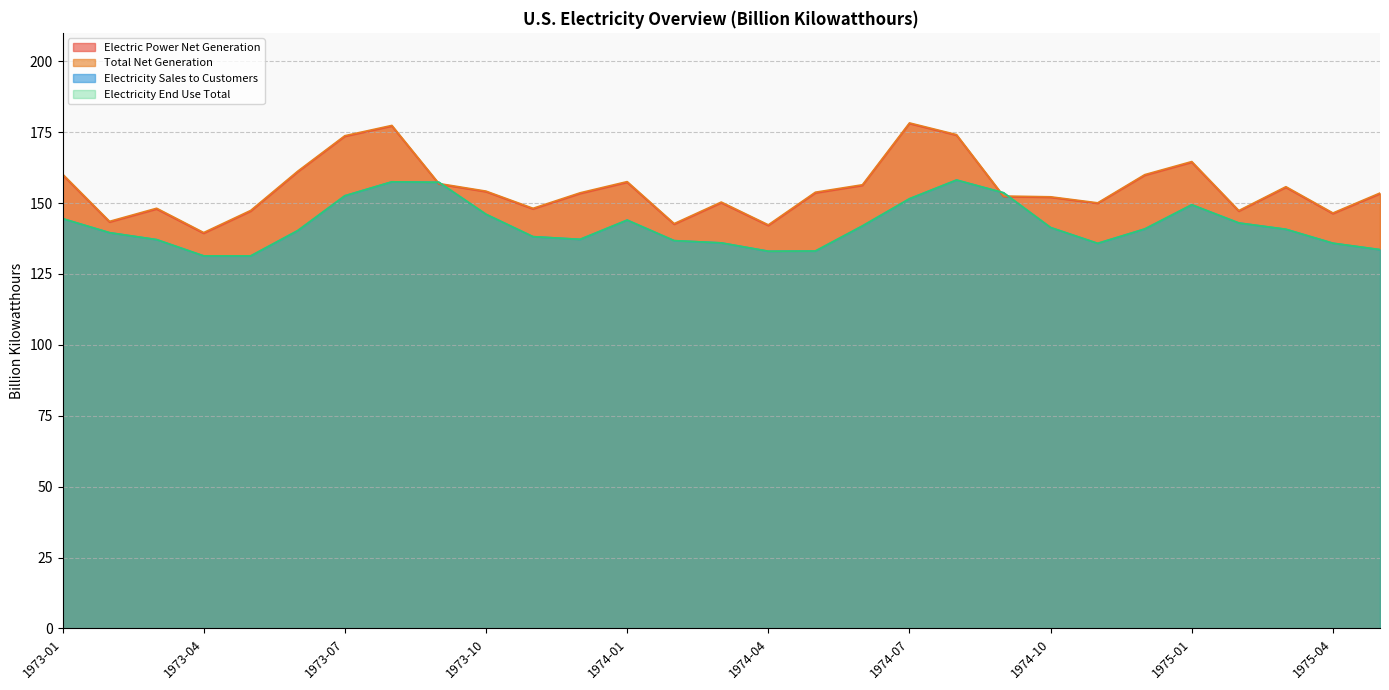

Which category has the lowest value across all series?

1973-05